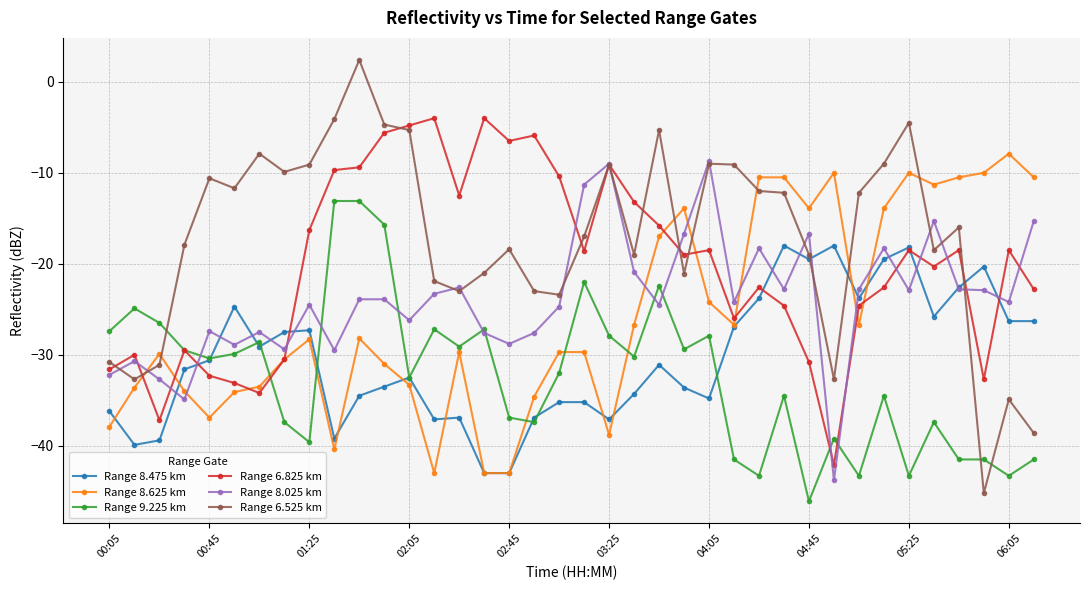

What is the value of the Range 8.025 km point at the 36th from the left?

-22.9